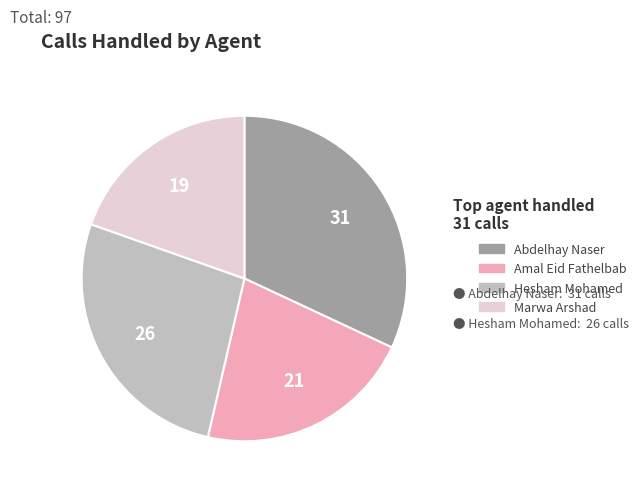

Which slice is the largest?

Abdelhay Naser